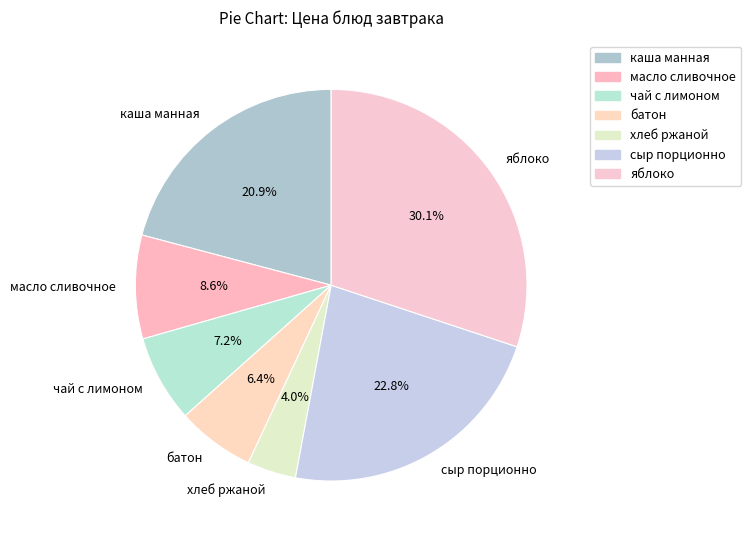

Between каша манная and чай с лимоном, which is larger?

каша манная